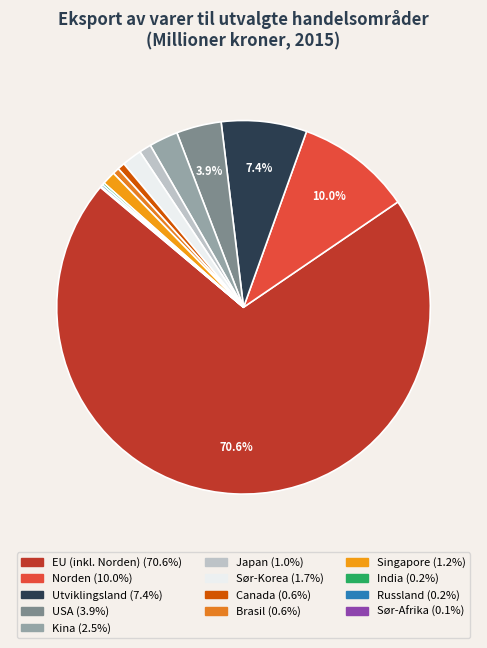

Which has a higher value, EU (inkl. Norden) or Utviklingsland?

EU (inkl. Norden)